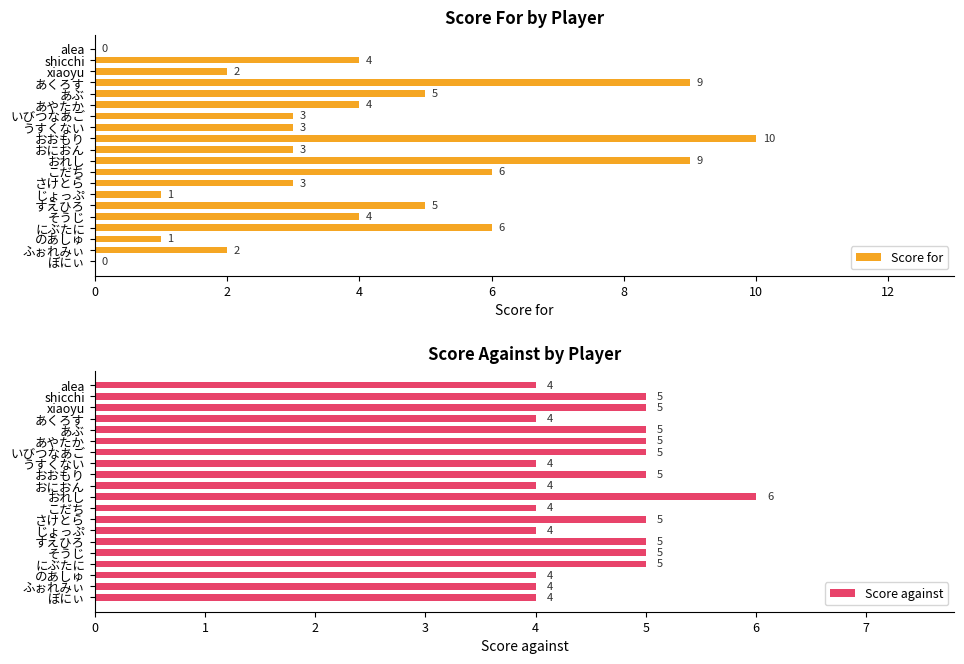

What is the sum of the Score for values at 13 and 19?

1